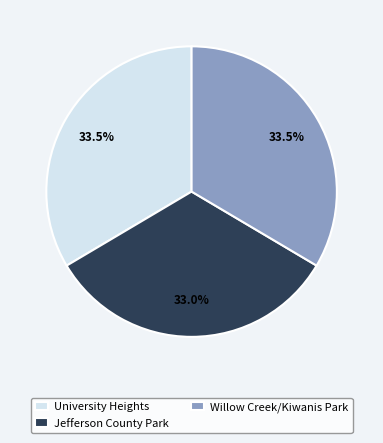

What is the smallest slice in the pie chart?

Jefferson County Park